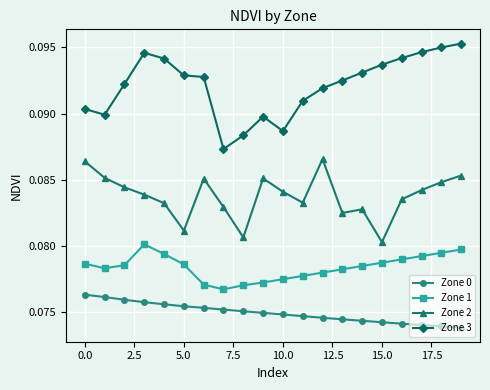

How many Zone 1 values are between 0 and 1?

20